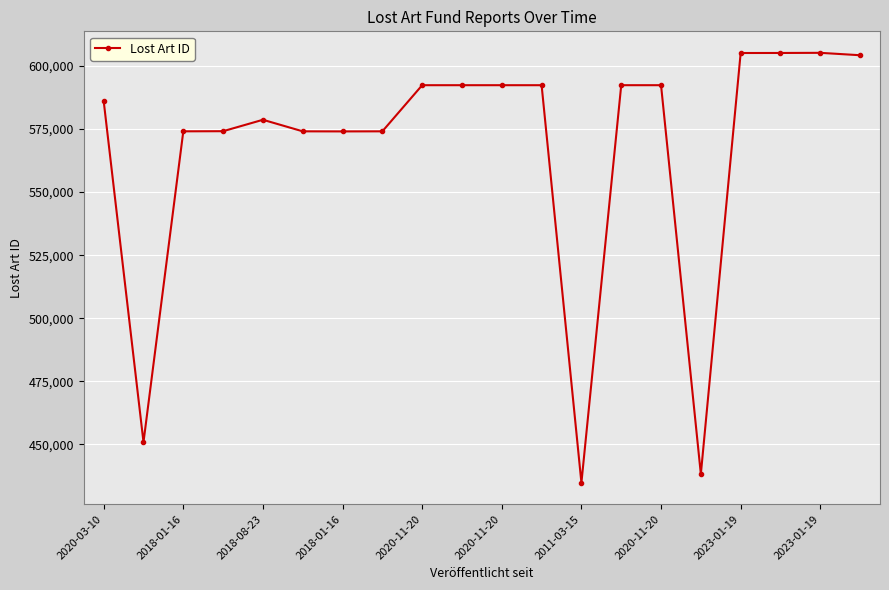

How many series are shown in this chart?

1